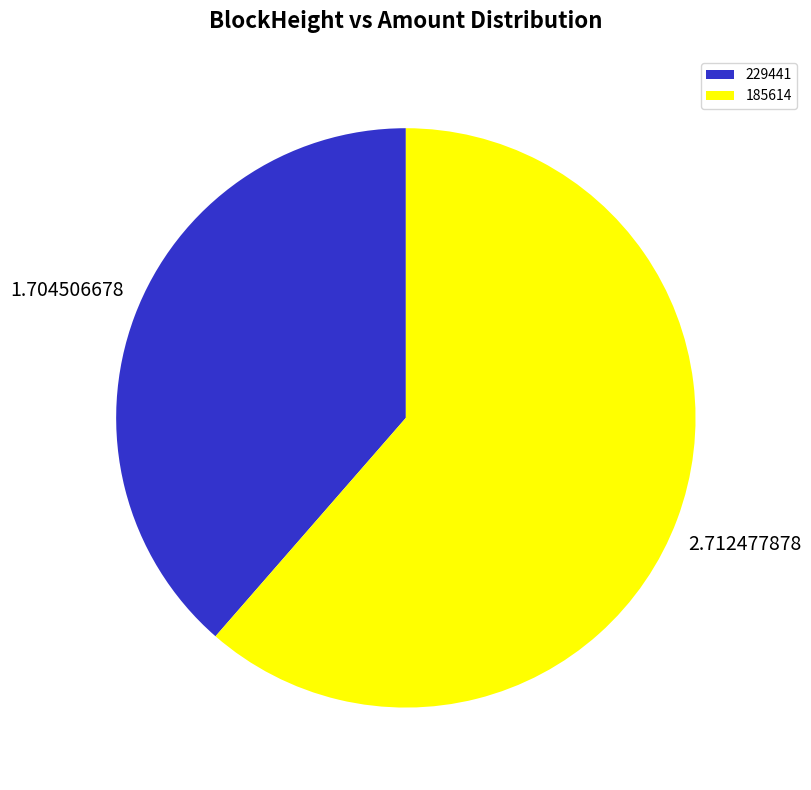

Which category accounts for the majority?

185614